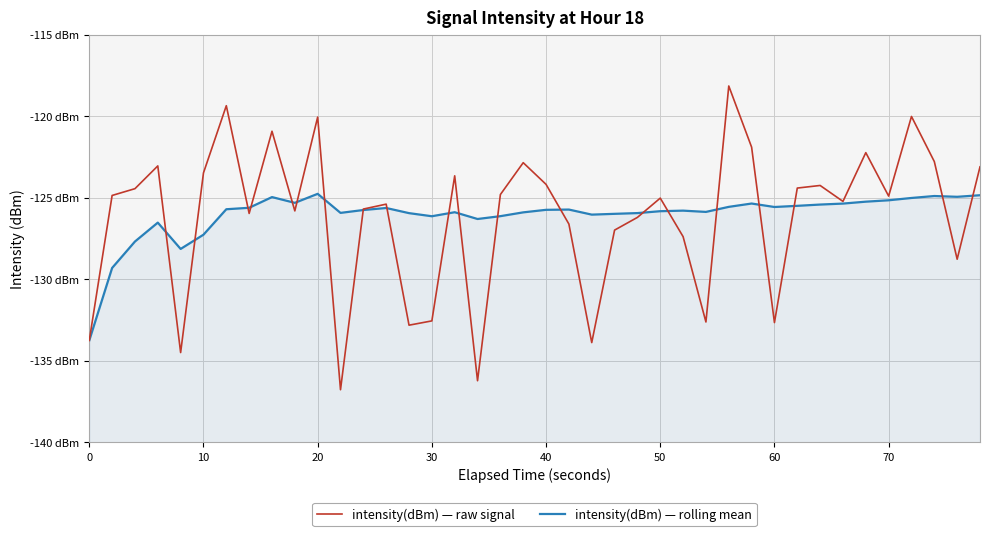

Does the chart have visible grid lines?

Yes